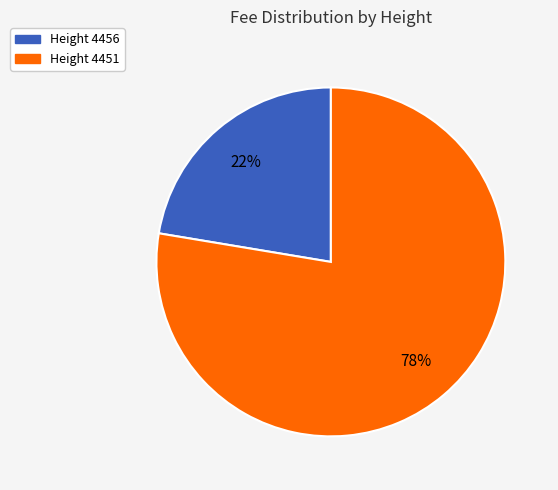

What percentage is the Height 4451 slice, to the nearest percent?

78%